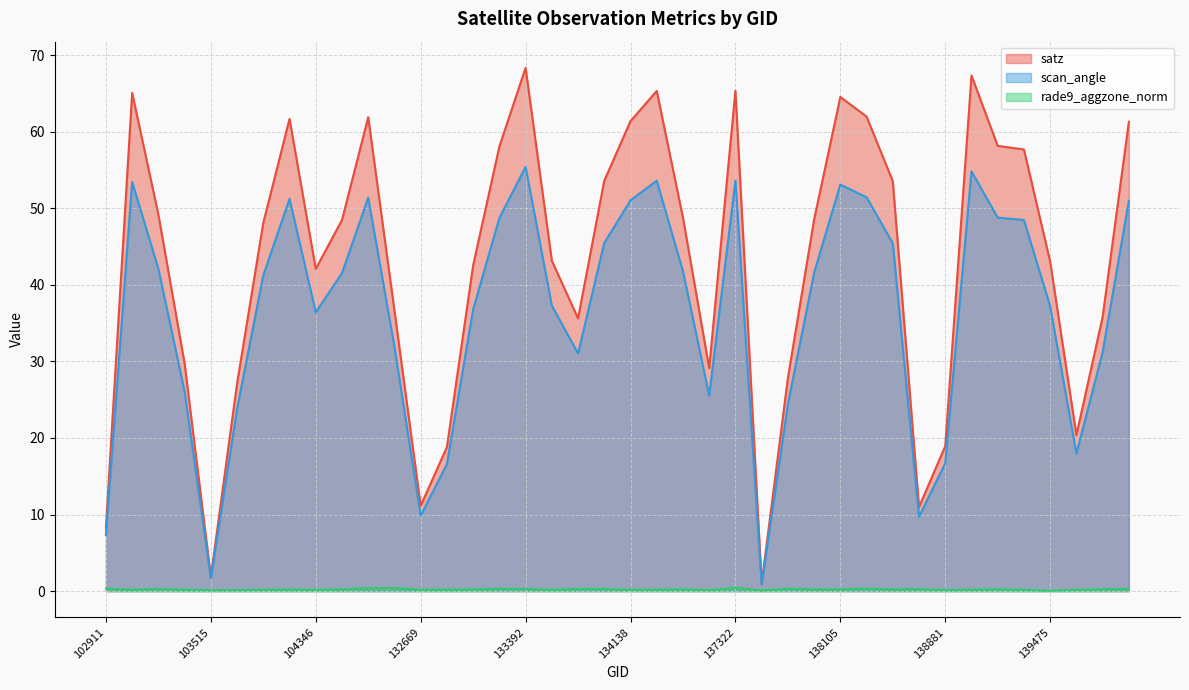

Which label corresponds to the largest value in the chart?

133392